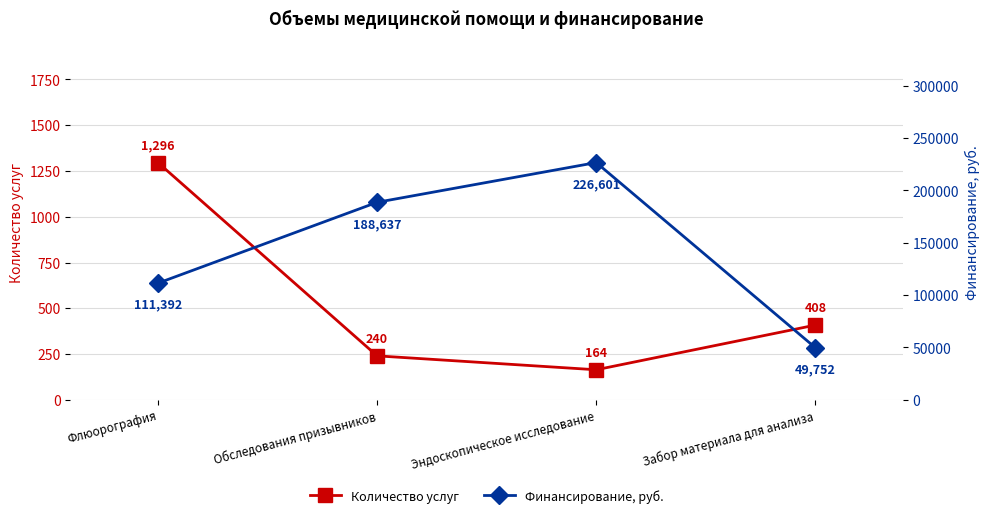

What is the maximum value shown in the chart?

226601